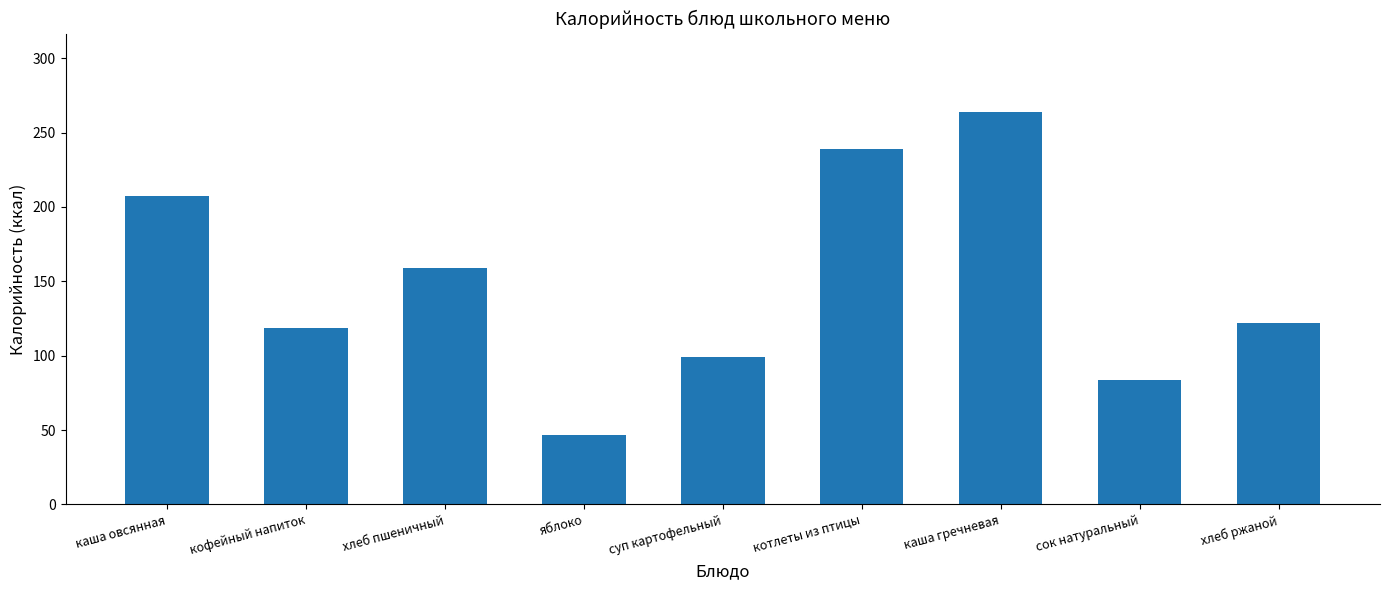

What position from the left is каша овсянная?

1